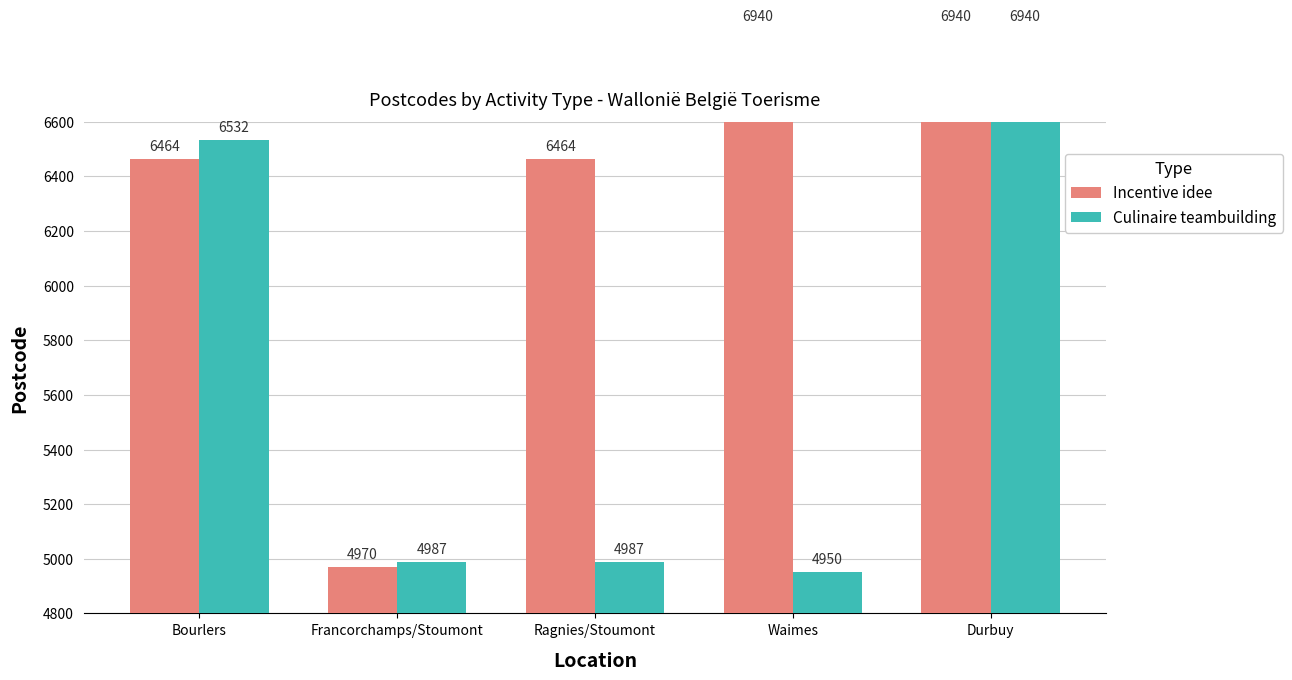

What is the average value of the Culinaire teambuilding series?

5679